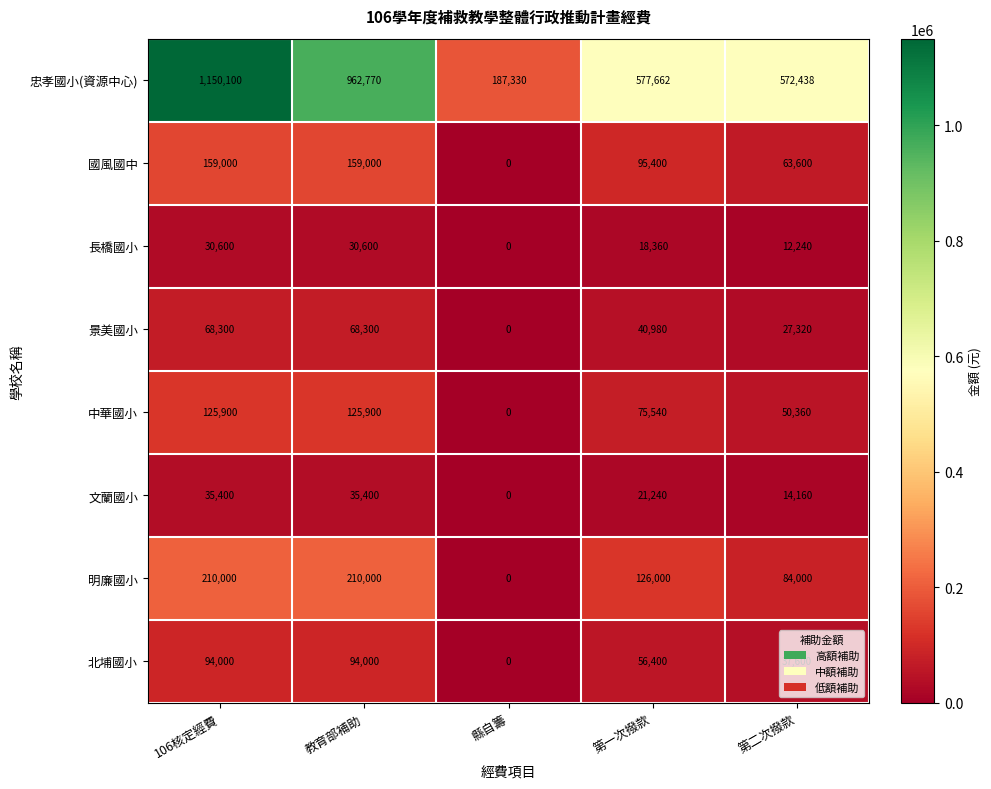

Count the 文蘭國小 values in the range 14160 to 35400.

4